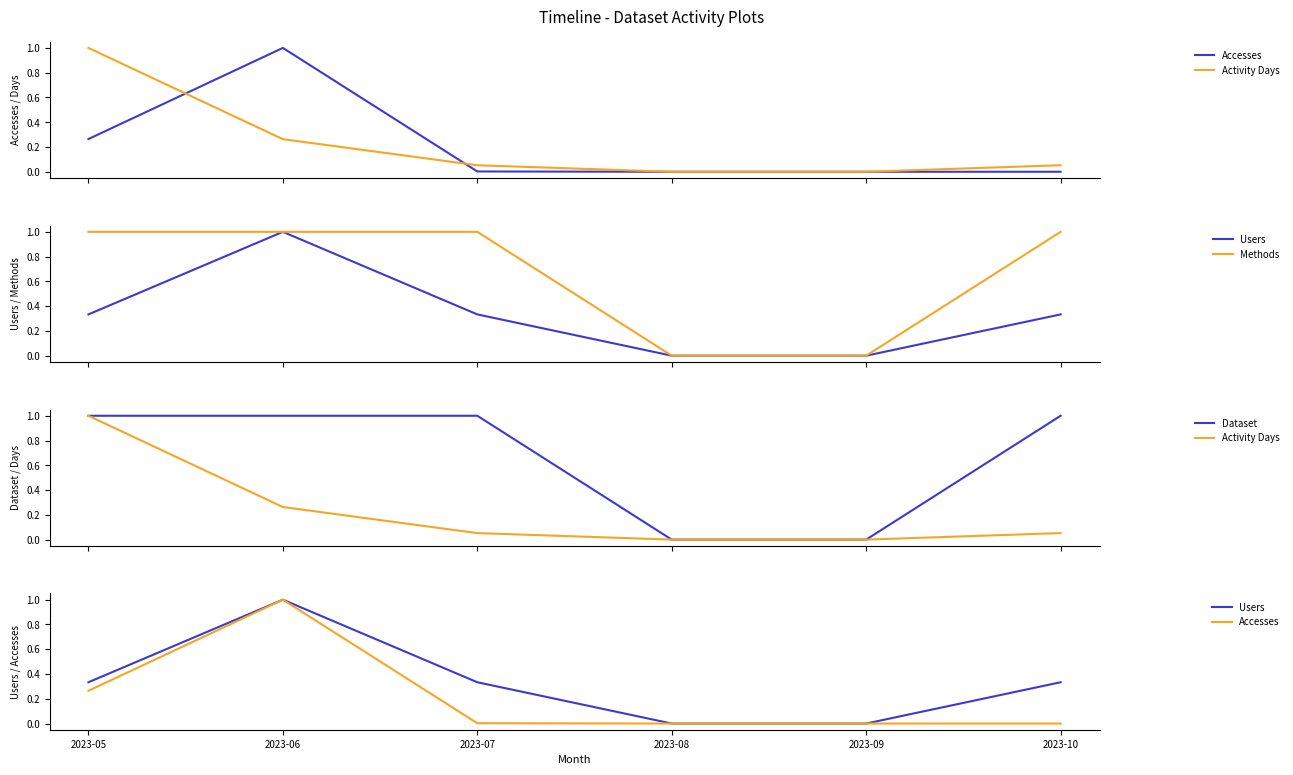

What is the sum of all Methods values?

4.0